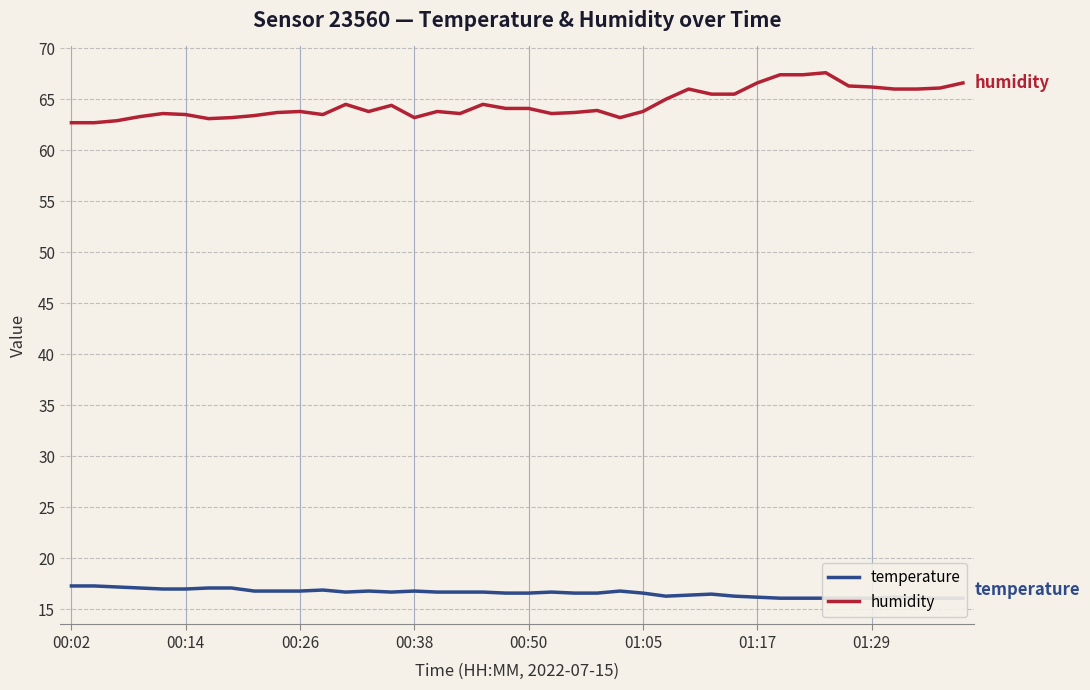

What is the maximum value for humidity?

67.6